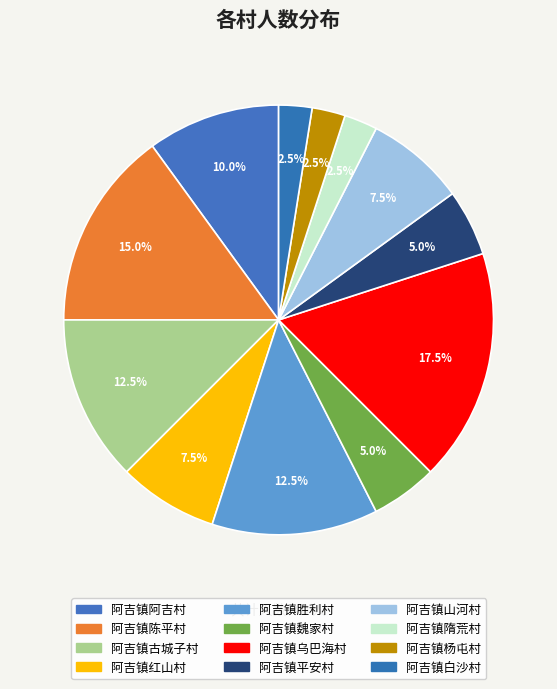

To the nearest percent, what percentage of the pie is 阿吉镇魏家村?

5%